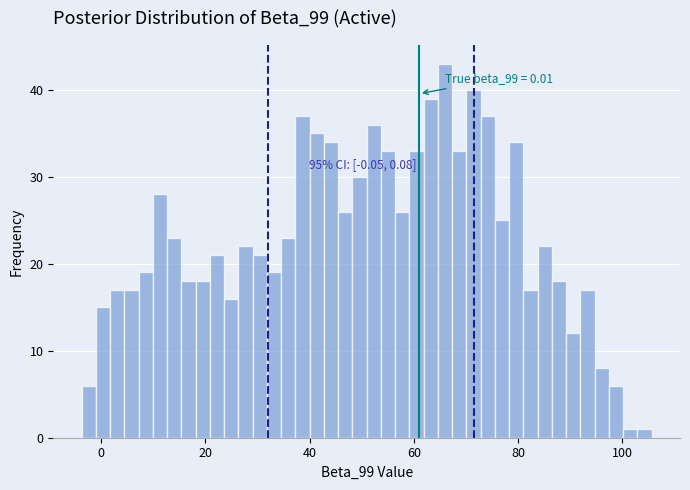

Read against the x-axis, roughly where is the centre of the tallest bar?

66